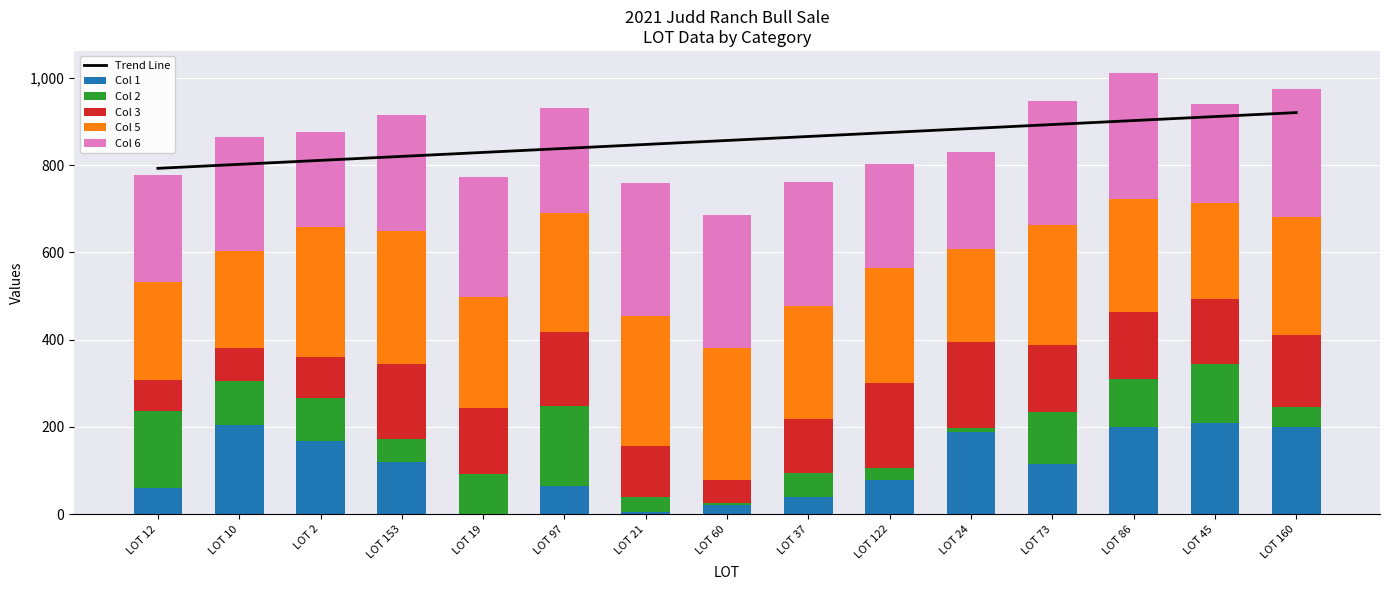

What is the total value across all series at LOT 21?

1606.2